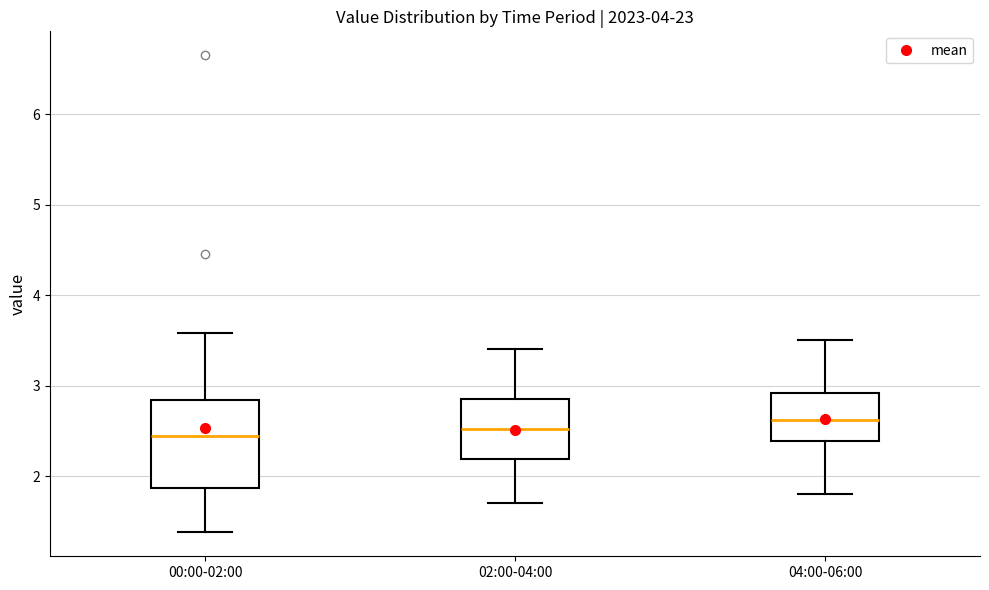

Reading left to right, transcribe this box plot: for each box, give where its median line is, the range the box spans, and where its two whiskers end, as read against the y-axis. The values are not printed on the chart, so give them approximately, as read against the axis.

00:00-02:00: median 2.5, box 1.9 to 2.8, whiskers 1.4 to 3.6
02:00-04:00: median 2.5, box 2.2 to 2.9, whiskers 1.7 to 3.4
04:00-06:00: median 2.6, box 2.4 to 2.9, whiskers 1.8 to 3.5